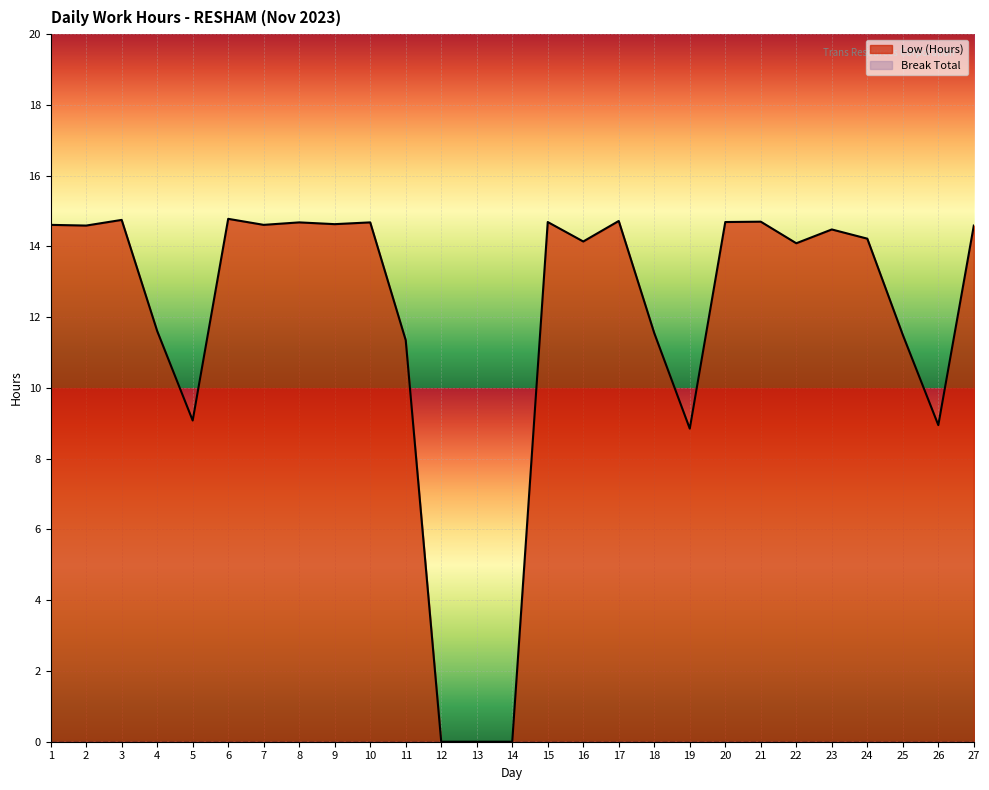

The value at 27 is 14.6. True or false?

True